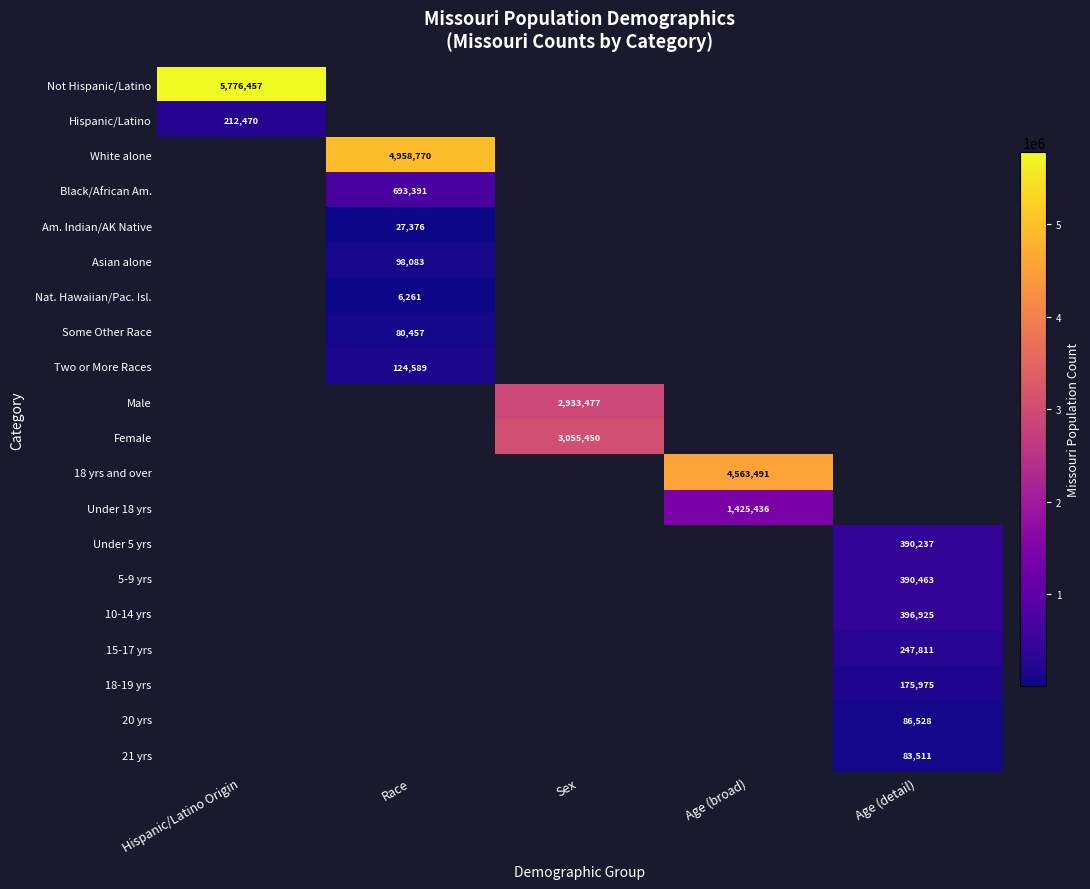

The value of 15-17 yrs at Age (detail) is 247811. True or false?

True